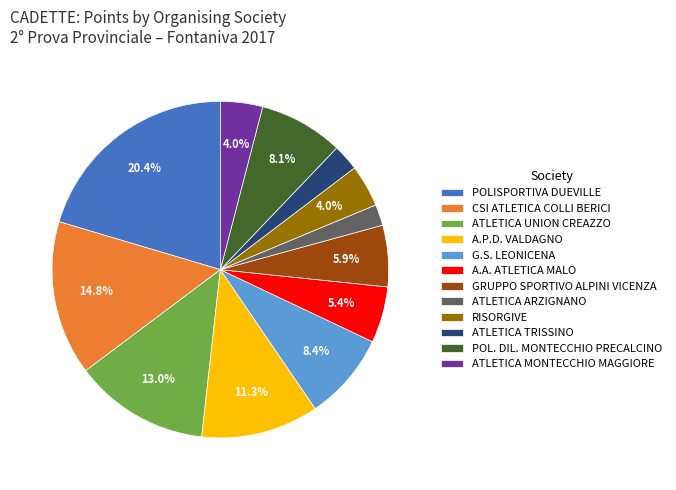

Approximately how many times larger is the value at ATLETICA ARZIGNANO compared to RISORGIVE?

0.5